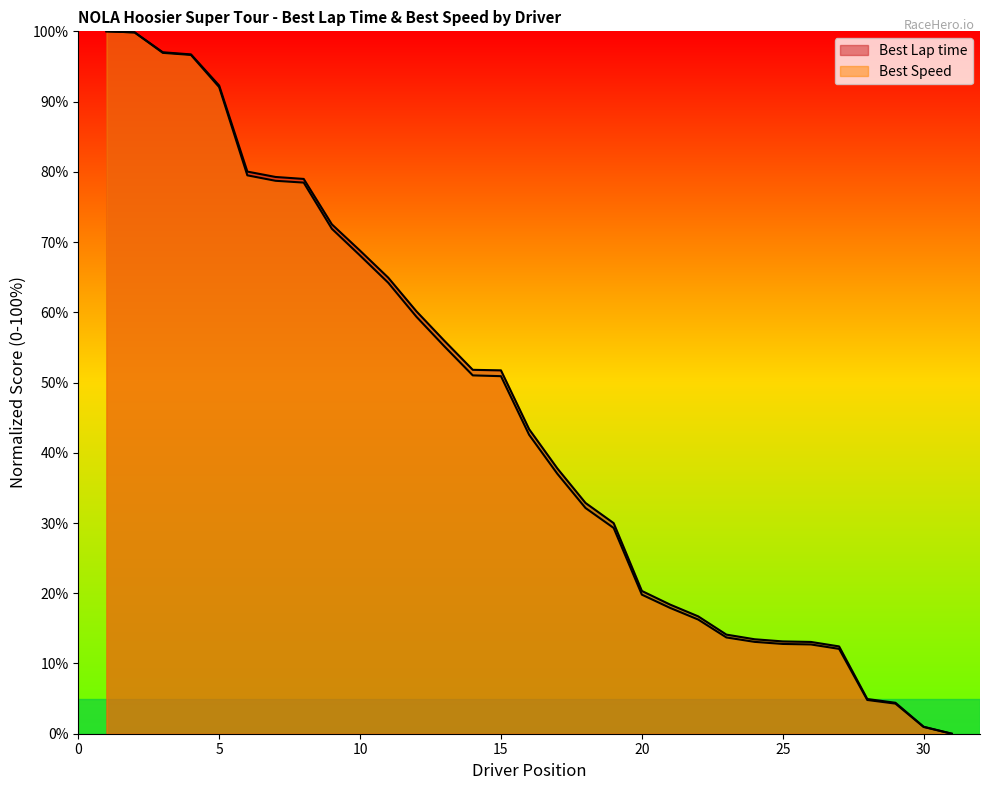

True or false: Best Speed has more than 2 interior local peaks.

False